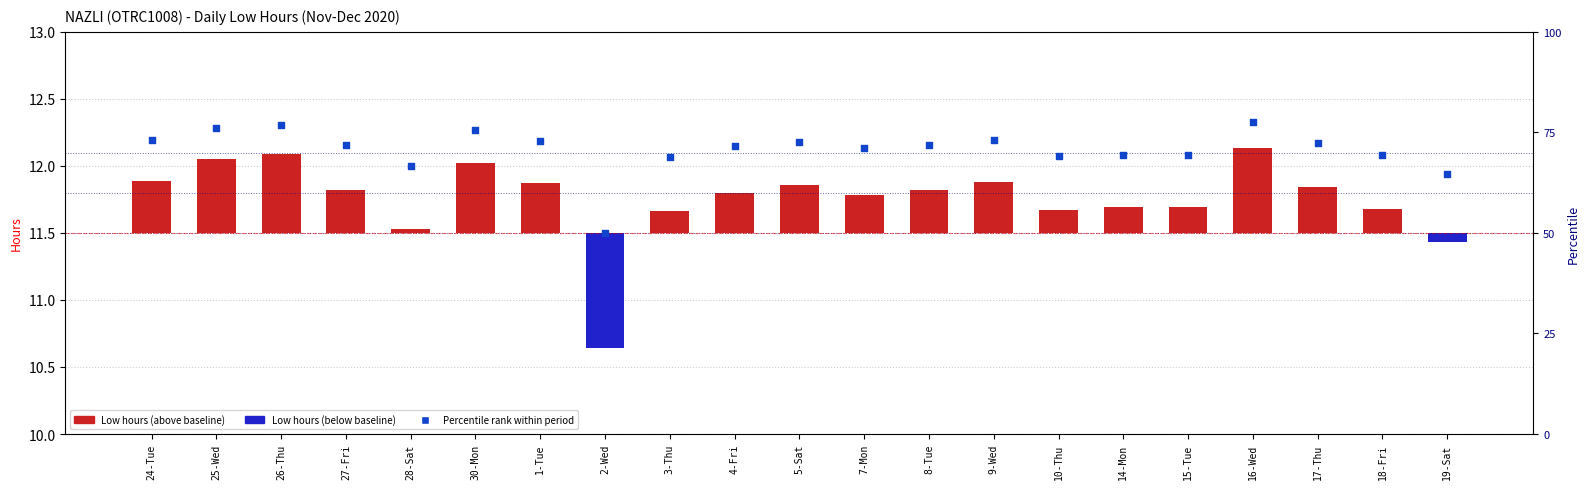

Which series has the widest spread of Y values?

Low (Hours)